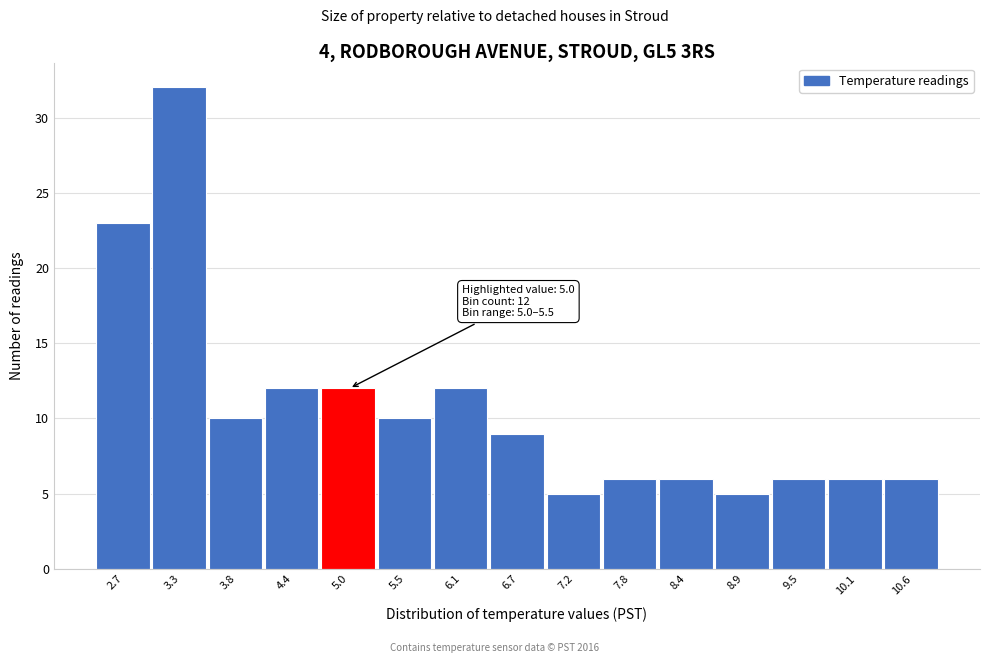

Reading right to left, transcribe all the data shown in this chart.

10.6=6	10.1=6	9.5=6	8.9=5	8.4=6	7.8=6	7.2=5	6.7=9	6.1=12	5.5=10	5.0=12	4.4=12	3.8=10	3.3=32	2.7=23